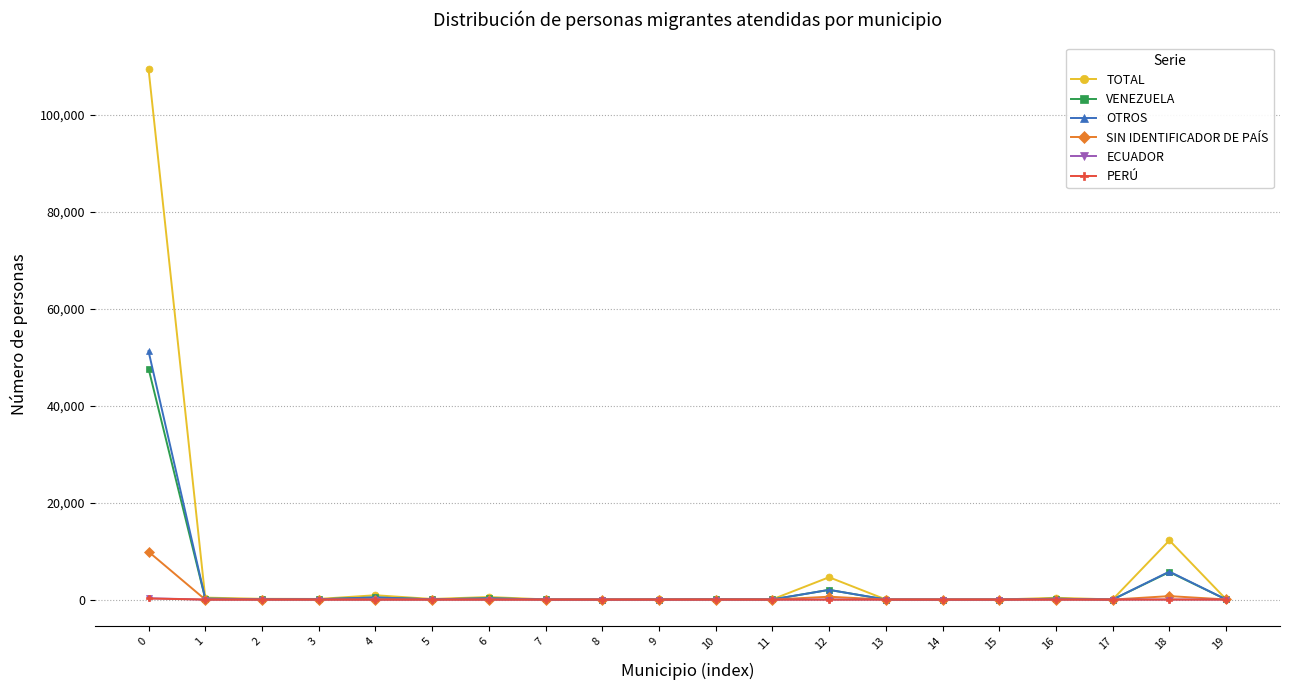

What is the total value across all series at 11?

110